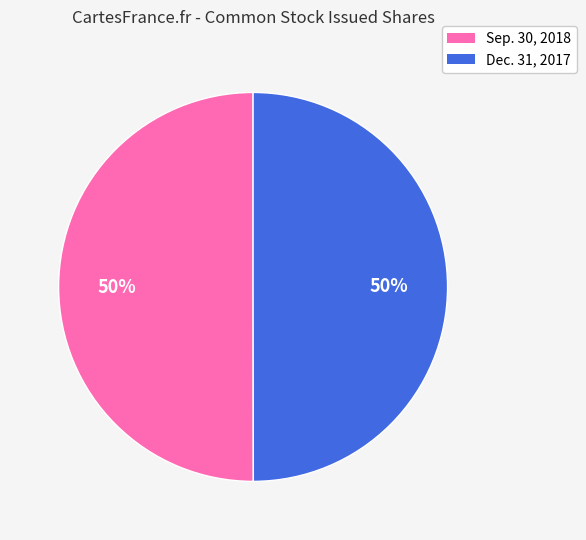

Count the number of slices in the pie.

2